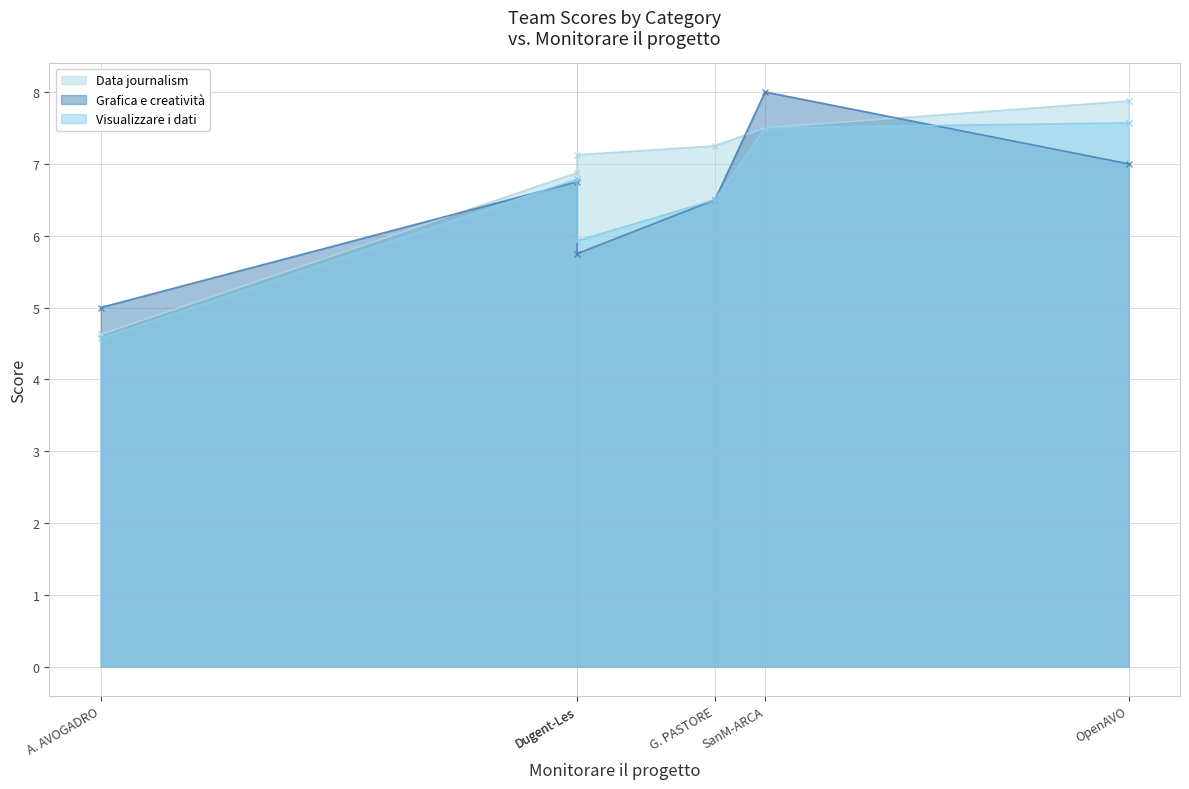

At Dugent-Les, list the series in order from largest to smallest.

Data journalism, Visualizzare i dati, Grafica e creatività